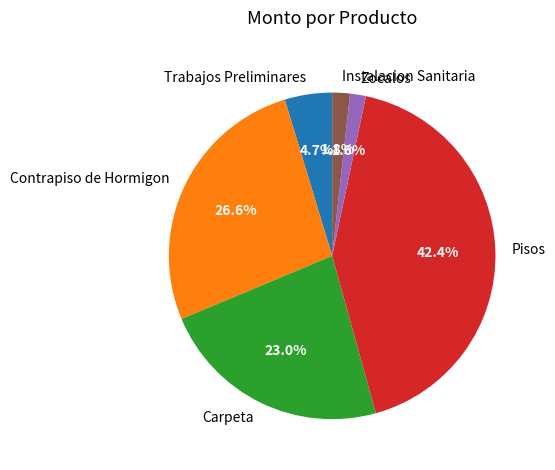

To the nearest percent, what portion does Zocalos represent?

2%